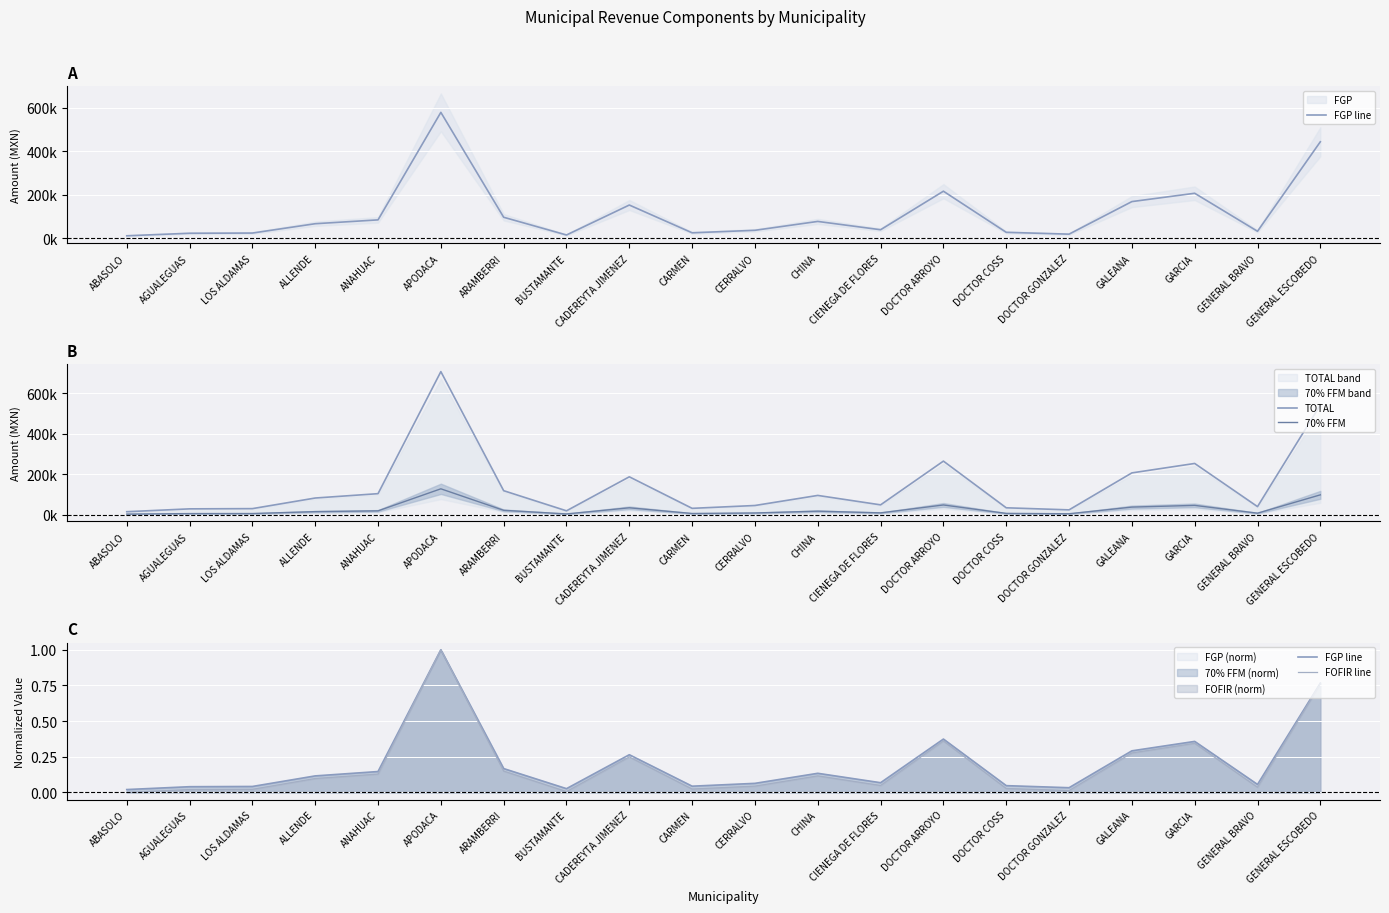

Which series has the largest total across all categories?

TOTAL